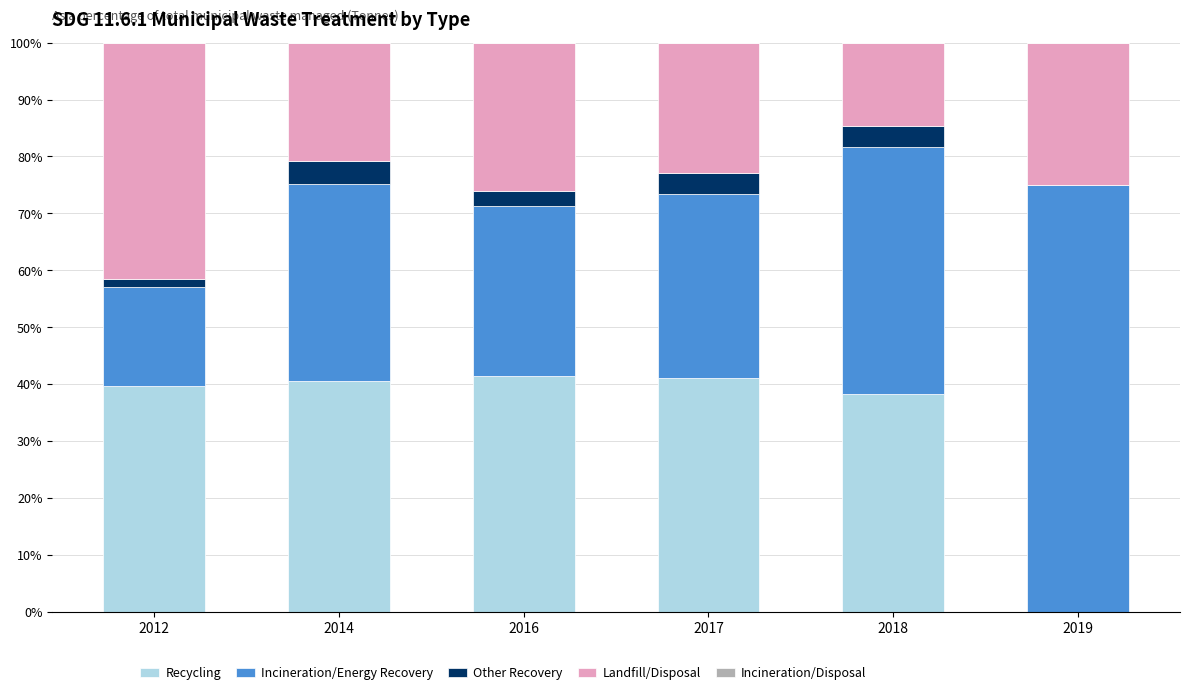

What is the sum of all Recycling values?

201.0